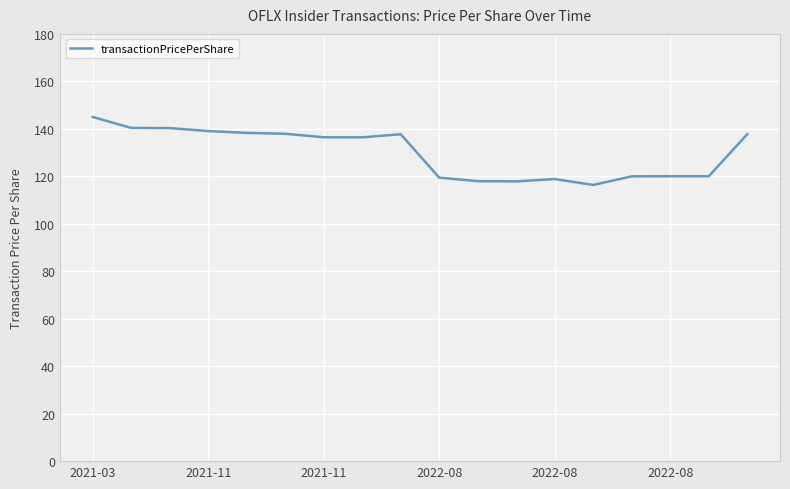

What is the maximum value shown in the chart?

145.0